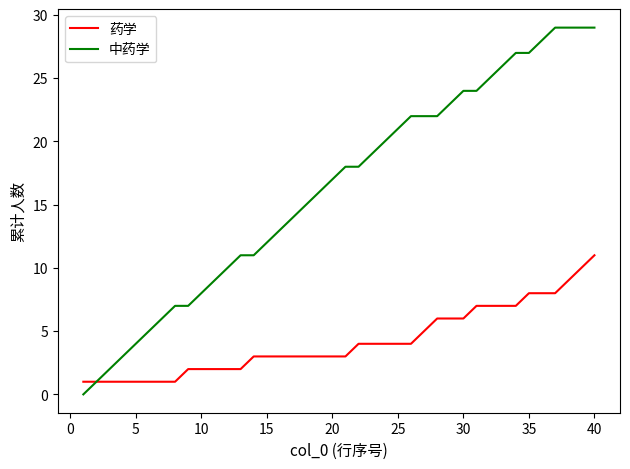

What is the greatest value displayed?

29